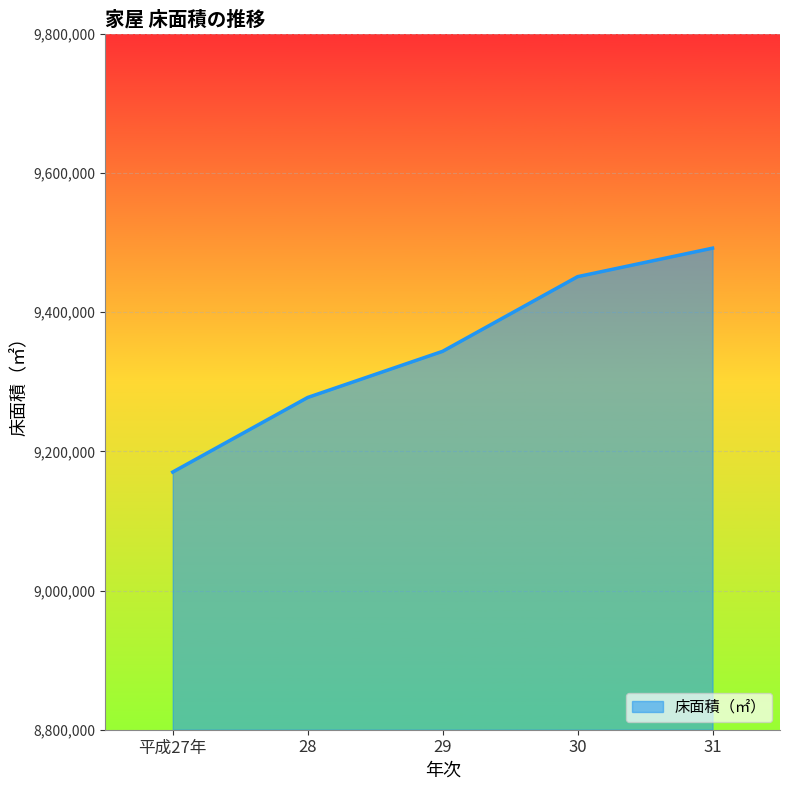

Rank the categories by value from lowest to highest.

平成27年, 28, 29, 30, 31